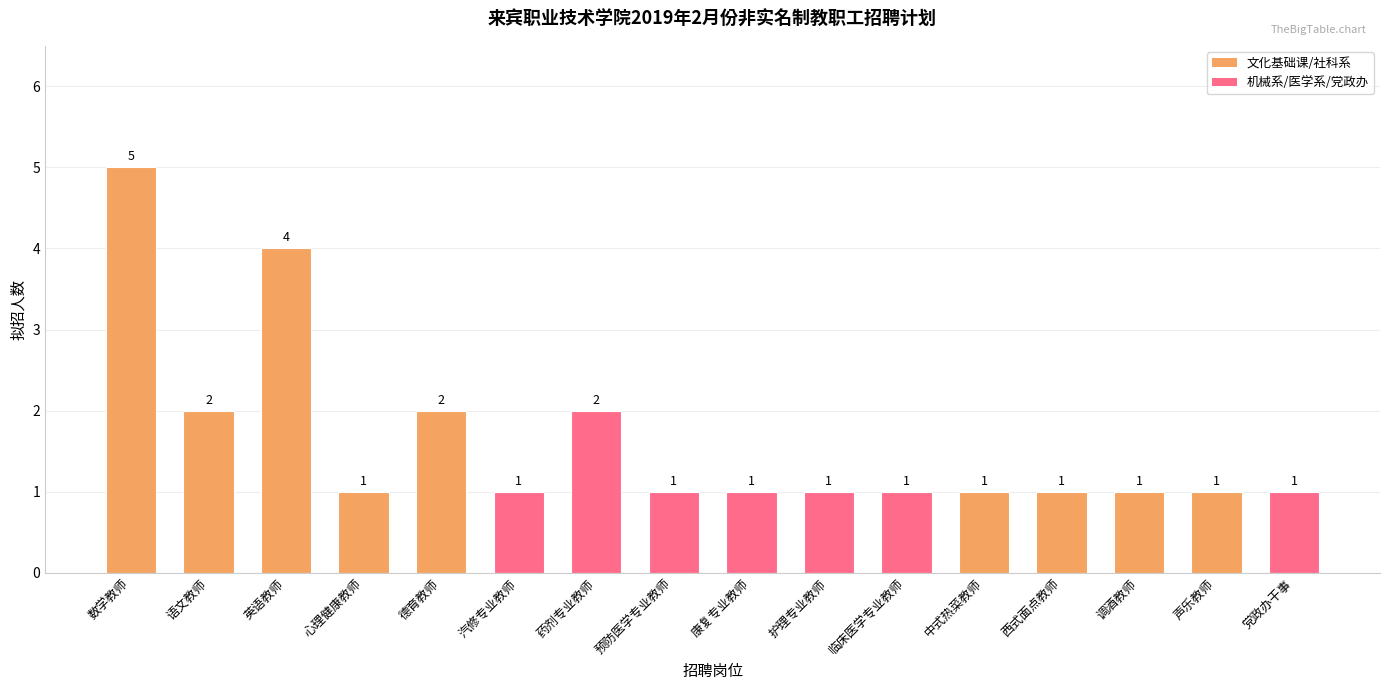

What is the average value?

2